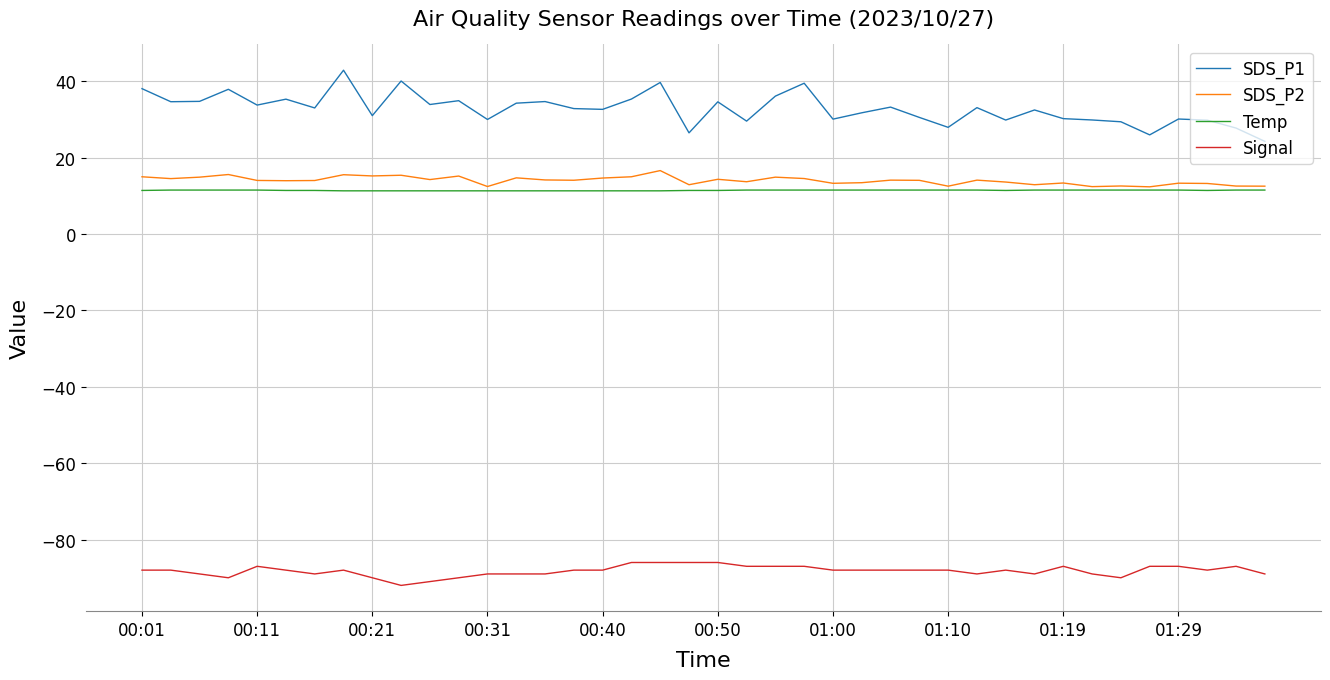

Which series has the largest total across all categories?

SDS_P1